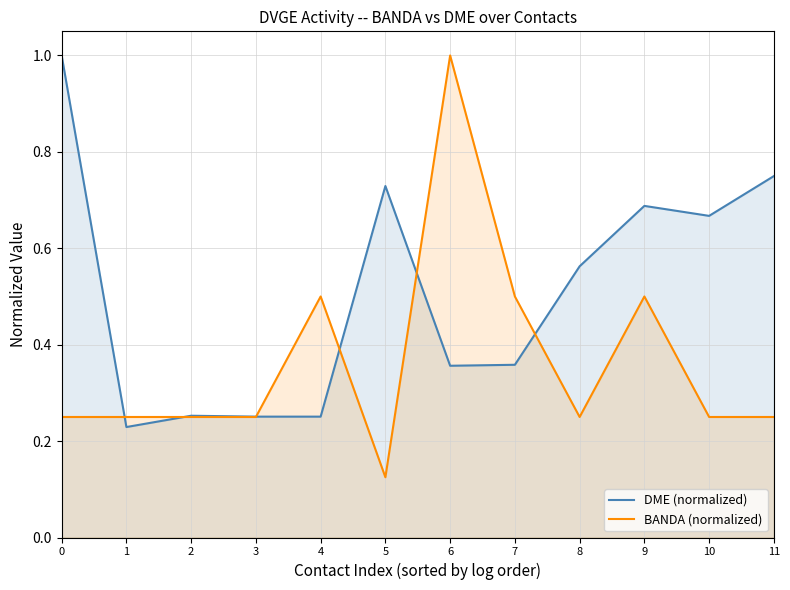

What is the maximum value for BANDA (normalized)?

1.0